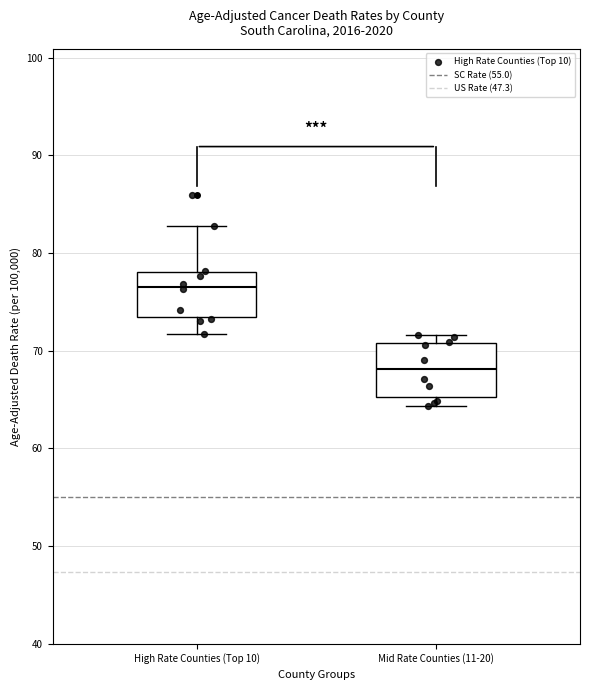

Which box has the lowest median line?

Mid Rate Counties (11-20)